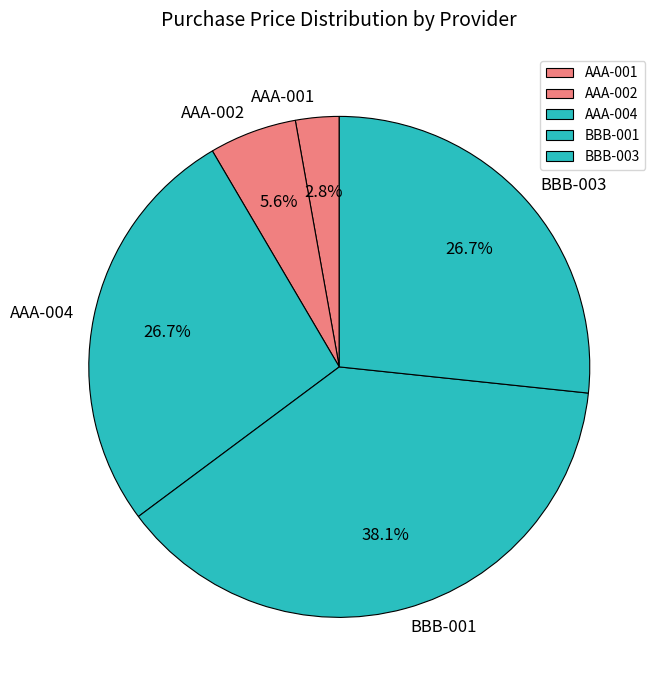

Does AAA-002 represent more than half of the total?

No